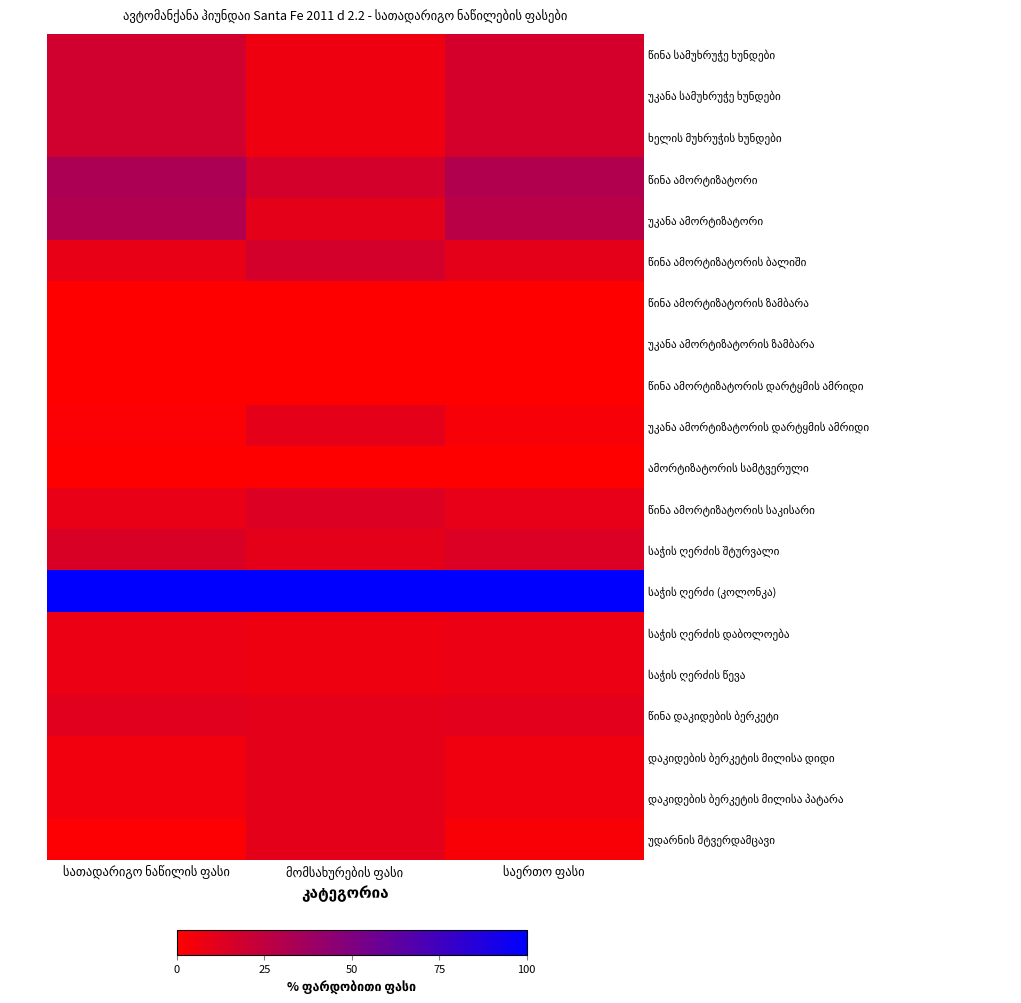

At which category is the sum across all series the highest?

სათადარიგო ნაწილის ფასი